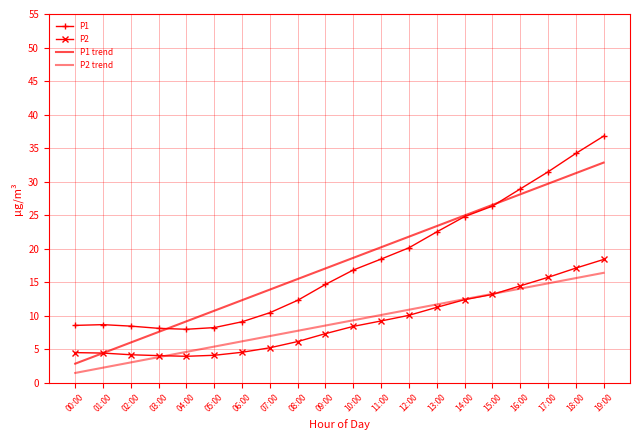

Does the chart have visible grid lines?

Yes